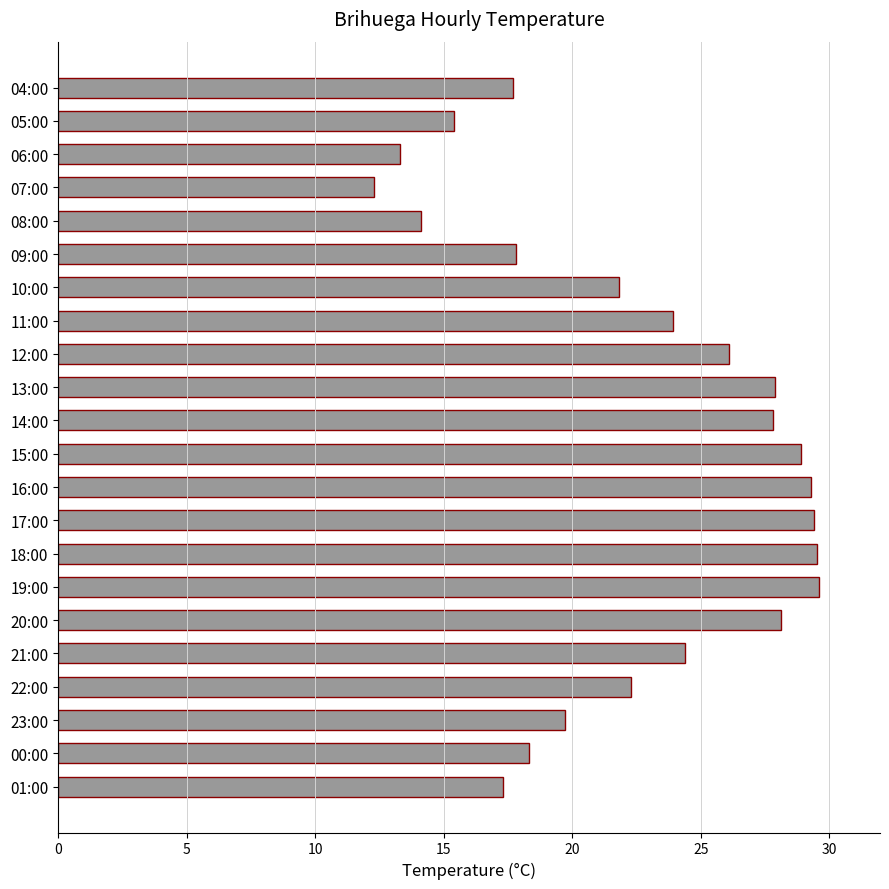

Which has a higher value, 07:00 or 20:00?

20:00